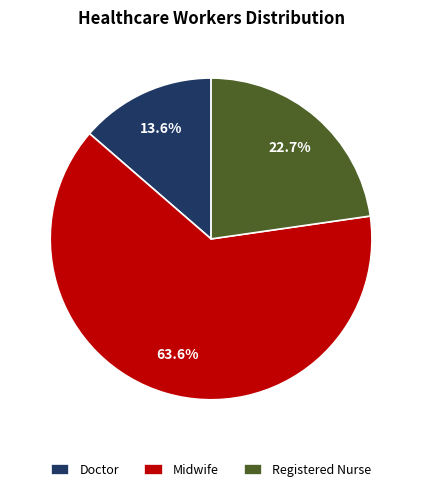

To the nearest percent, what is the average slice percentage?

33%